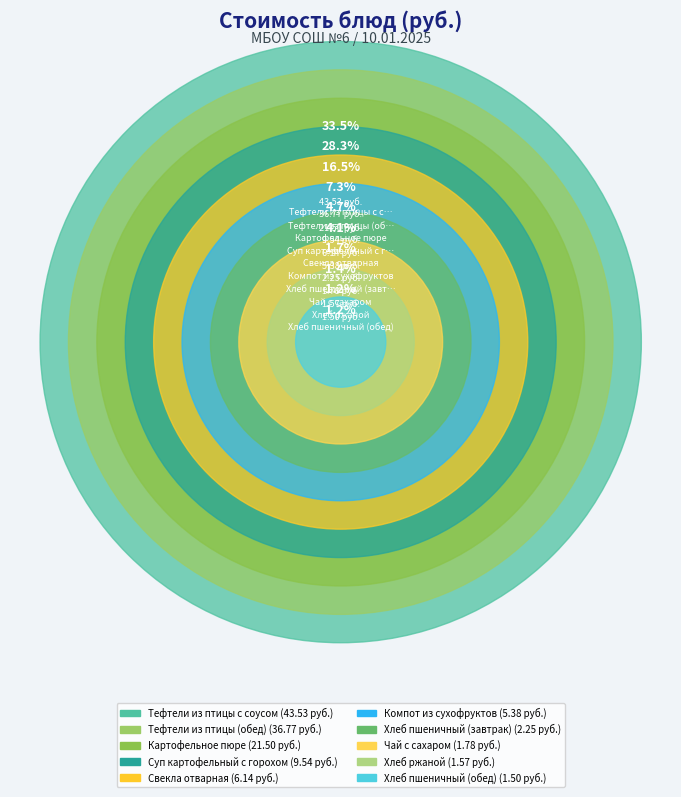

The Хлеб пшеничный (завтрак) slice represents 2% of the pie. True or false?

True